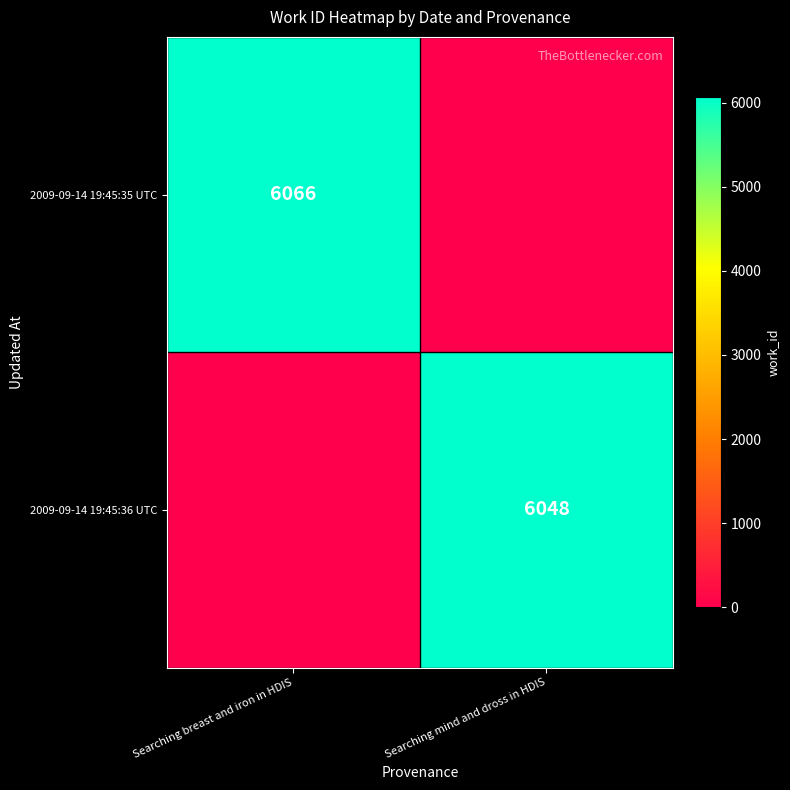

At how many categories does at least one series exceed 1440?

2